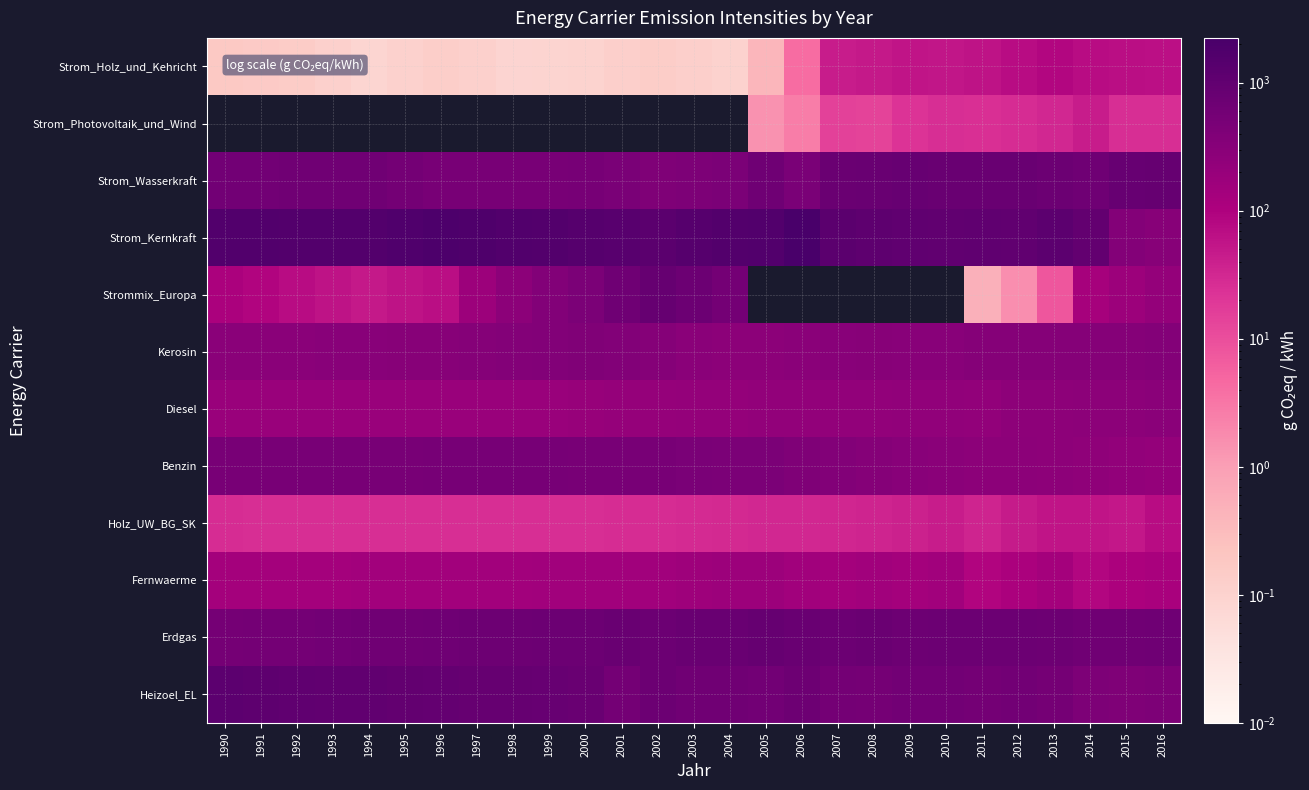

What is the difference between the highest and lowest values at 2000?

1449.8